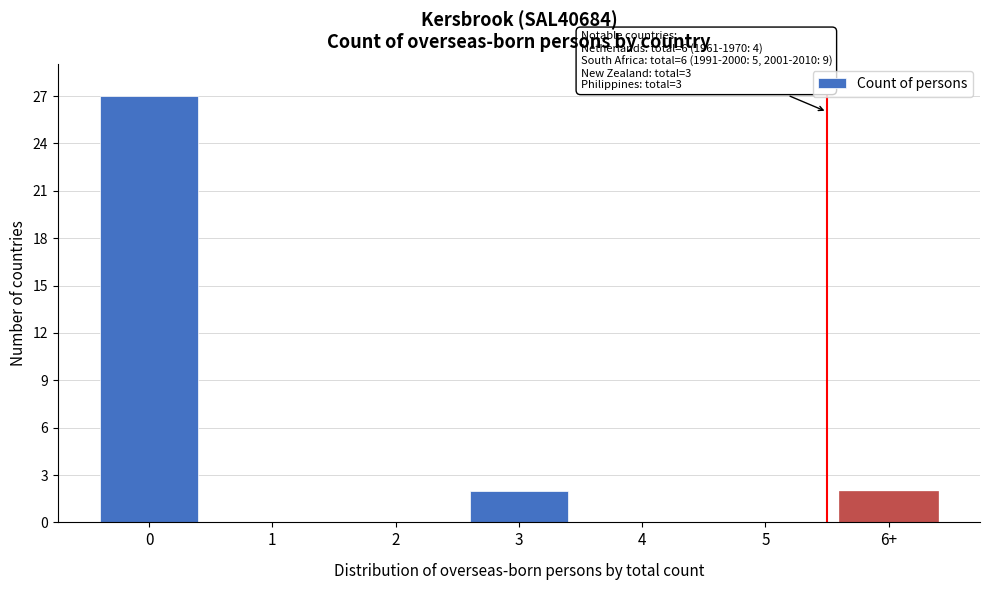

Reading left to right, transcribe all the data shown in this chart.

0=27	1=0	2=0	3=2	4=0	5=0	6+=2